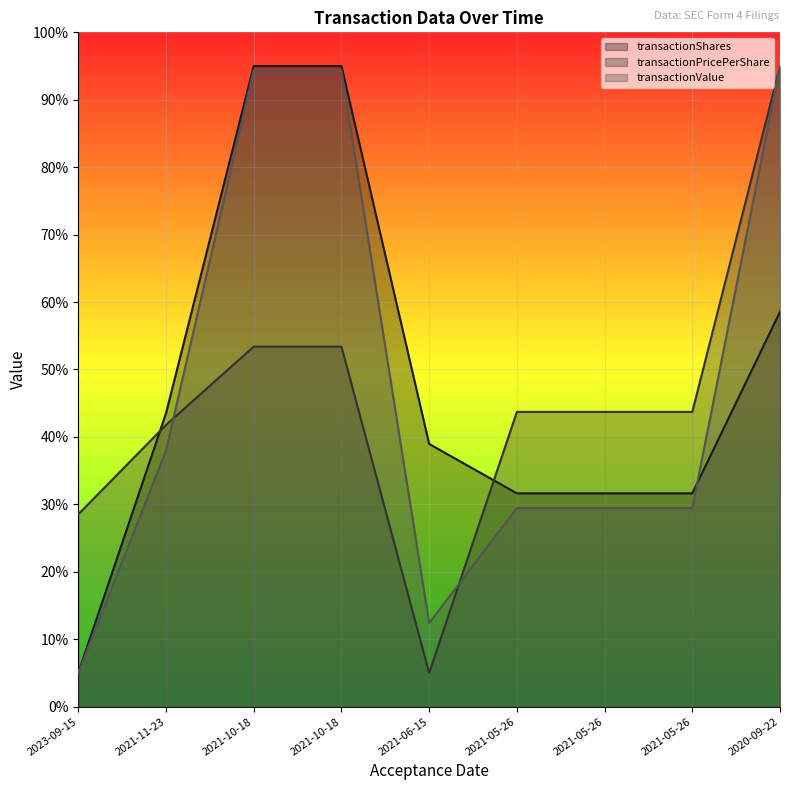

Is the value of transactionShares at 2020-09-22 greater than the value of transactionPricePerShare at 2021-10-18?

Yes